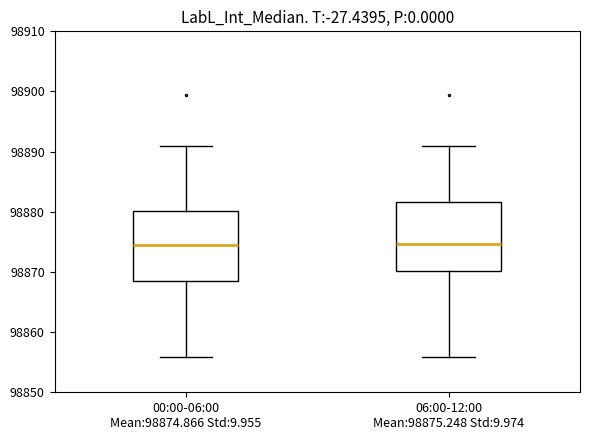

Reading left to right, read every box against the y-axis: the position of its median line, the range the box covers, and the ends of its whiskers. The values are not printed on the chart, so give them approximately, as read against the axis.

00:00-06:00 Mean:98874.866 Std:9.955: median 98874, box 98869 to 98880, whiskers 98856 to 98891
06:00-12:00 Mean:98875.248 Std:9.974: median 98875, box 98870 to 98882, whiskers 98856 to 98891